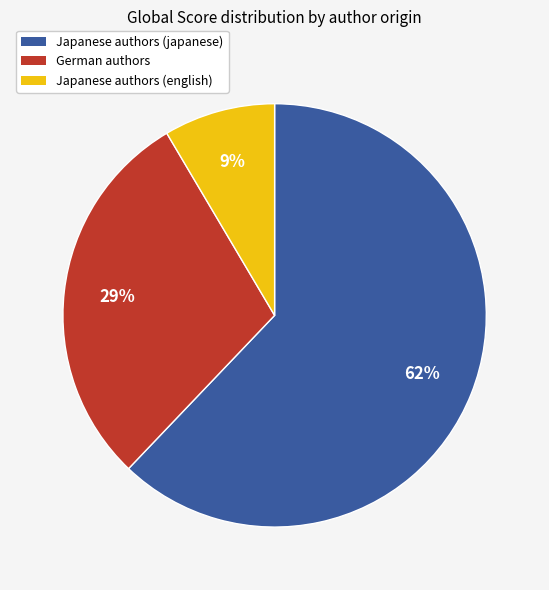

Is there any slice that represents more than half of the pie?

Yes